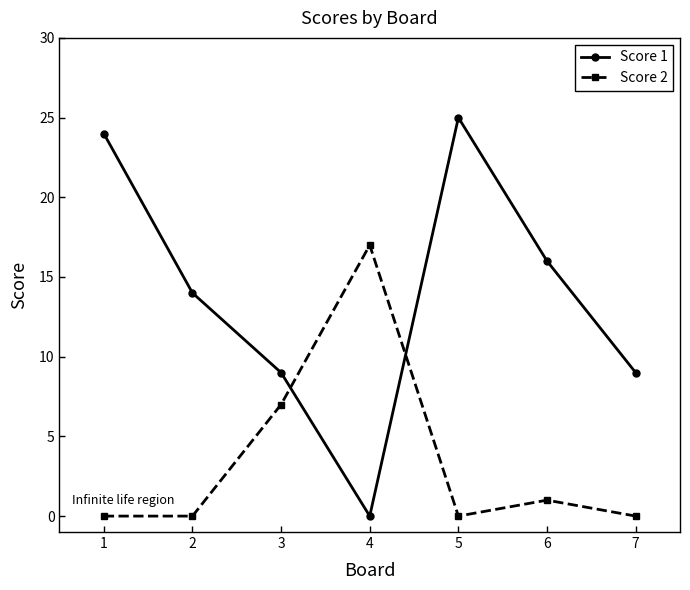

What is the value of the Score 2 point at the 6th from the left?

1